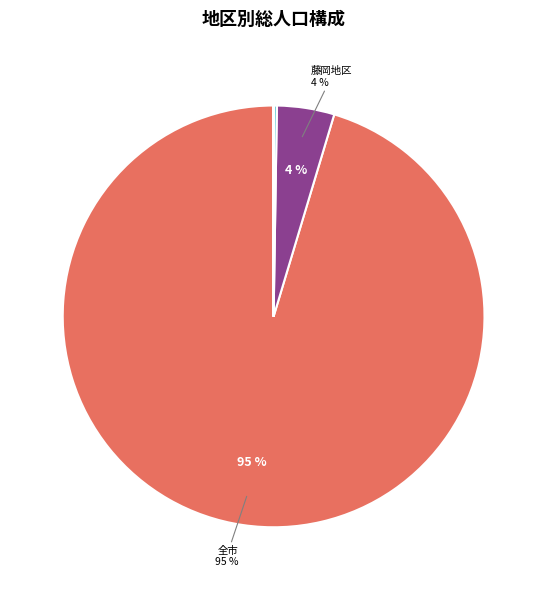

To the nearest percent, what is the average slice percentage?

12%